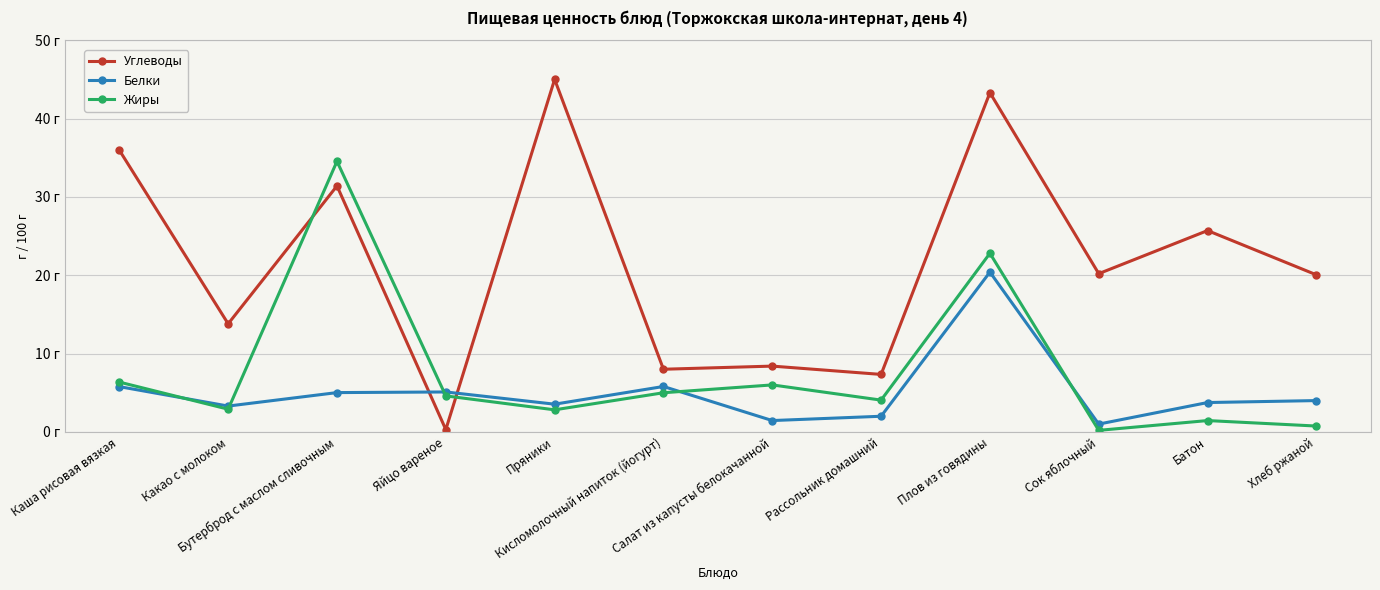

Reading left to right, transcribe all the data shown in this chart.

Углеводы: Каша рисовая вязкая=36.0	Какао с молоком=13.8	Бутерброд с маслом сливочным=31.4	Яйцо вареное=0.3	Пряники=45.0	Кисломолочный напиток (йогурт)=8.0	Салат из капусты белокачанной=8.4	Рассольник домашний=7.3	Плов из говядины=43.3	Сок яблочный=20.2	Батон=25.7	Хлеб ржаной=20.1
Белки: Каша рисовая вязкая=5.8	Какао с молоком=3.3	Бутерброд с маслом сливочным=5.0	Яйцо вареное=5.1	Пряники=3.5	Кисломолочный напиток (йогурт)=5.8	Салат из капусты белокачанной=1.4	Рассольник домашний=2.0	Плов из говядины=20.4	Сок яблочный=1.0	Батон=3.8	Хлеб ржаной=4.0
Жиры: Каша рисовая вязкая=6.4	Какао с молоком=2.9	Бутерброд с маслом сливочным=34.5	Яйцо вареное=4.6	Пряники=2.8	Кисломолочный напиток (йогурт)=5.0	Салат из капусты белокачанной=6.0	Рассольник домашний=4.1	Плов из говядины=22.8	Сок яблочный=0.2	Батон=1.4	Хлеб ржаной=0.8